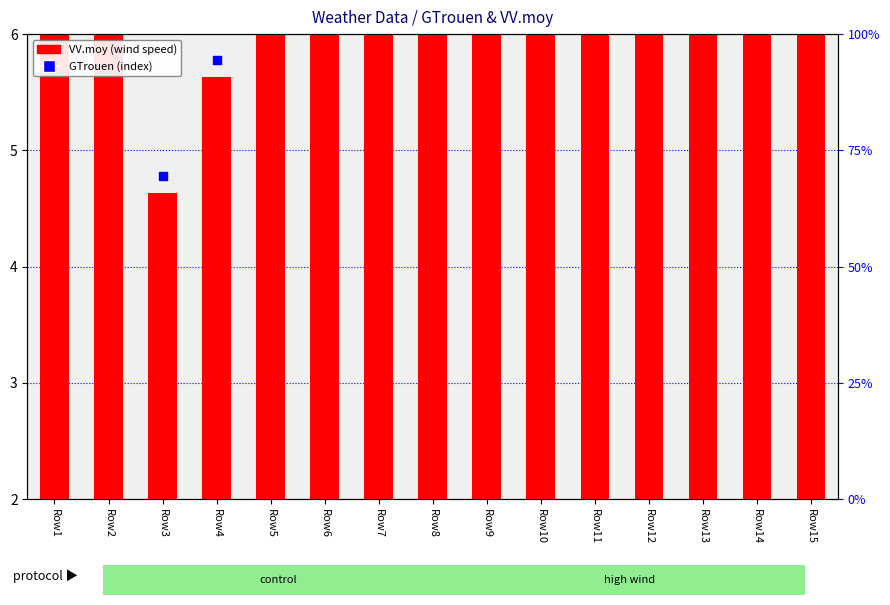

Which series contains the highest Y value?

GTrouen